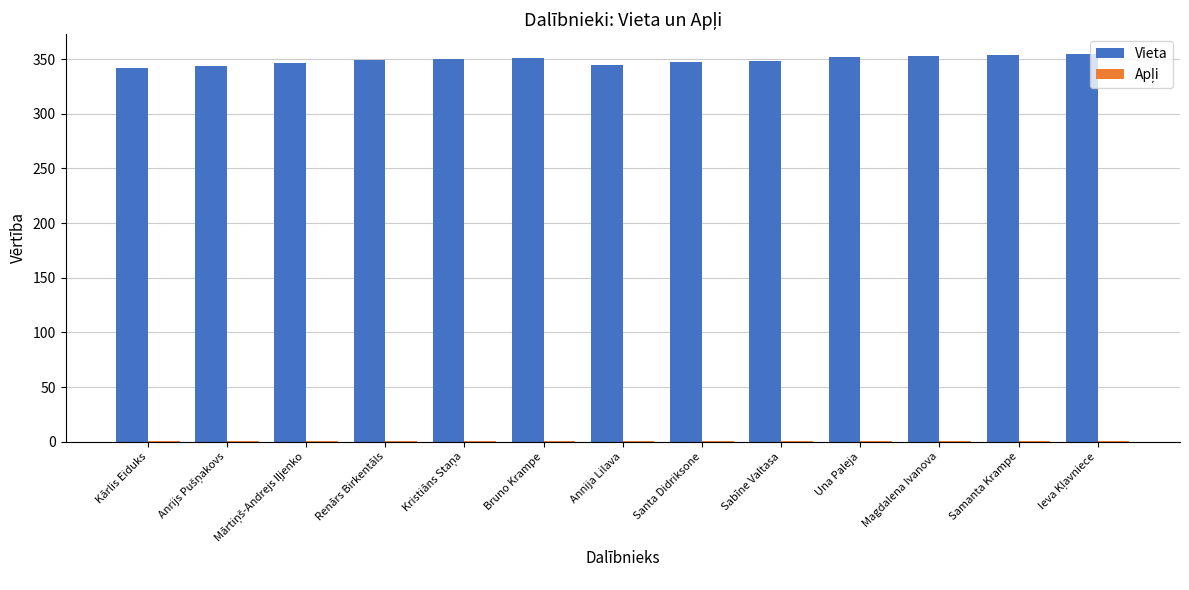

How many distinct data groups are displayed?

2